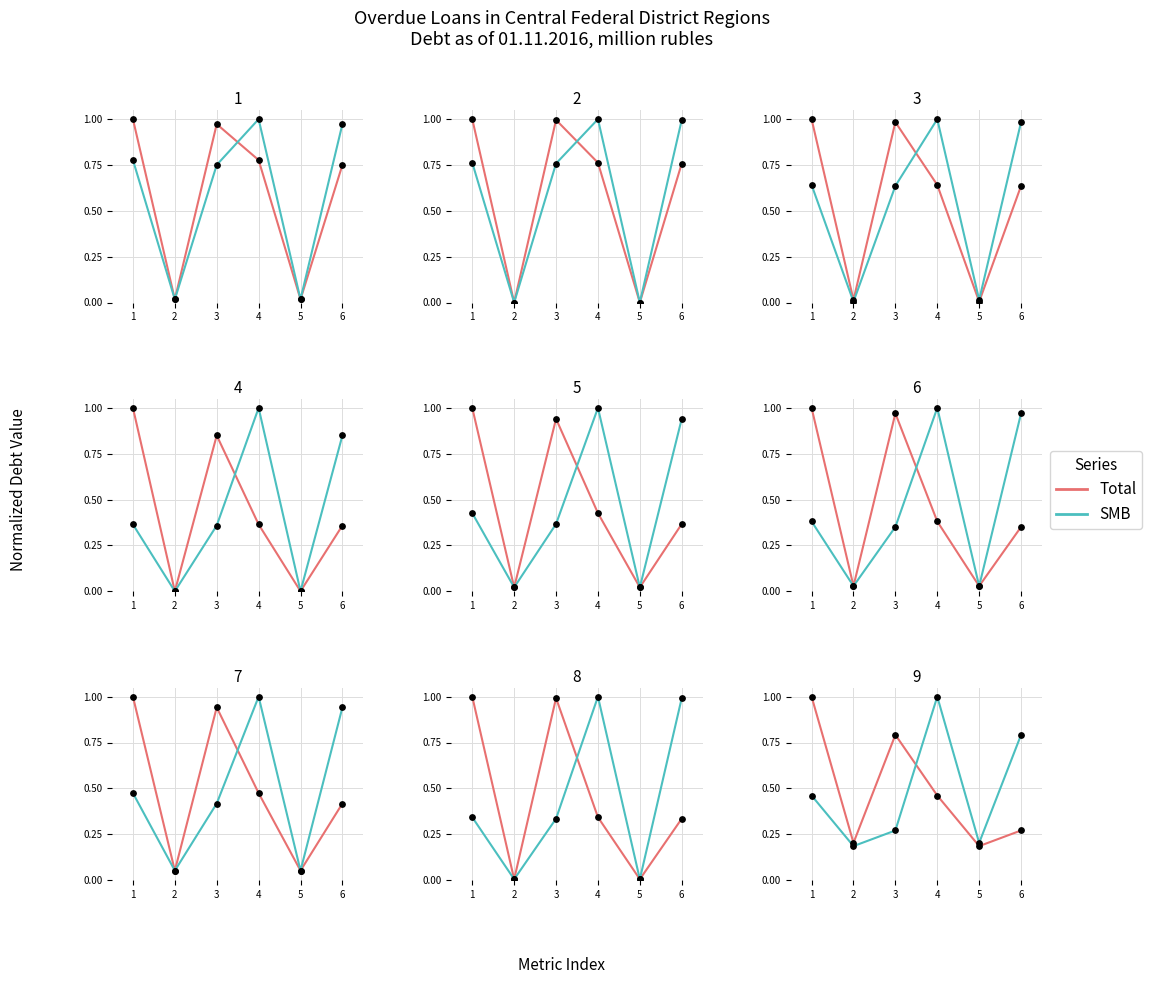

Which series has the largest Y range (max minus min)?

Total